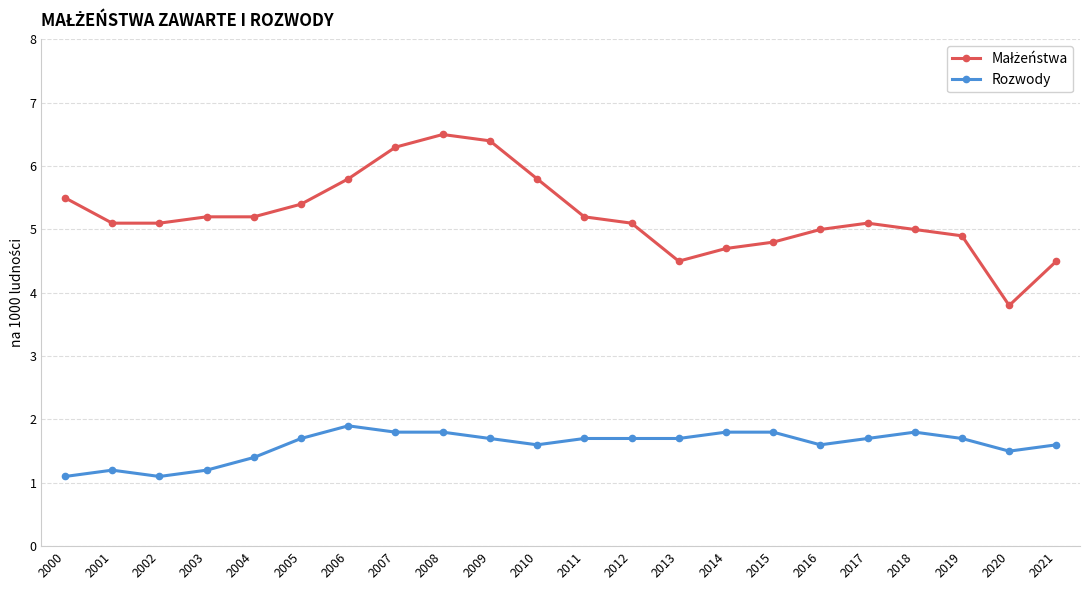

How many lines are shown in the chart?

2